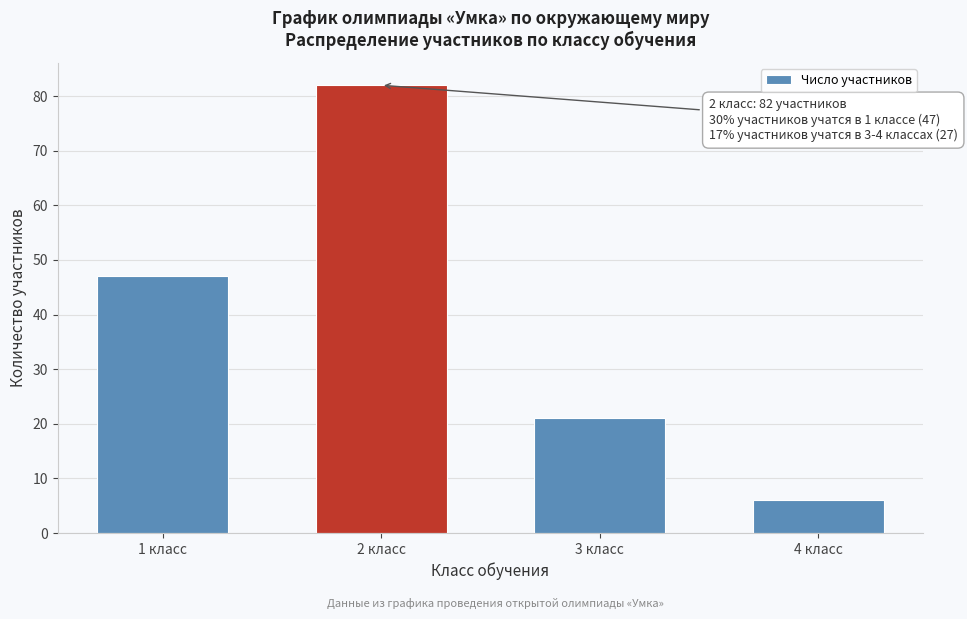

Reading left to right, list all the values displayed in this chart.

1 класс=47	2 класс=82	3 класс=21	4 класс=6